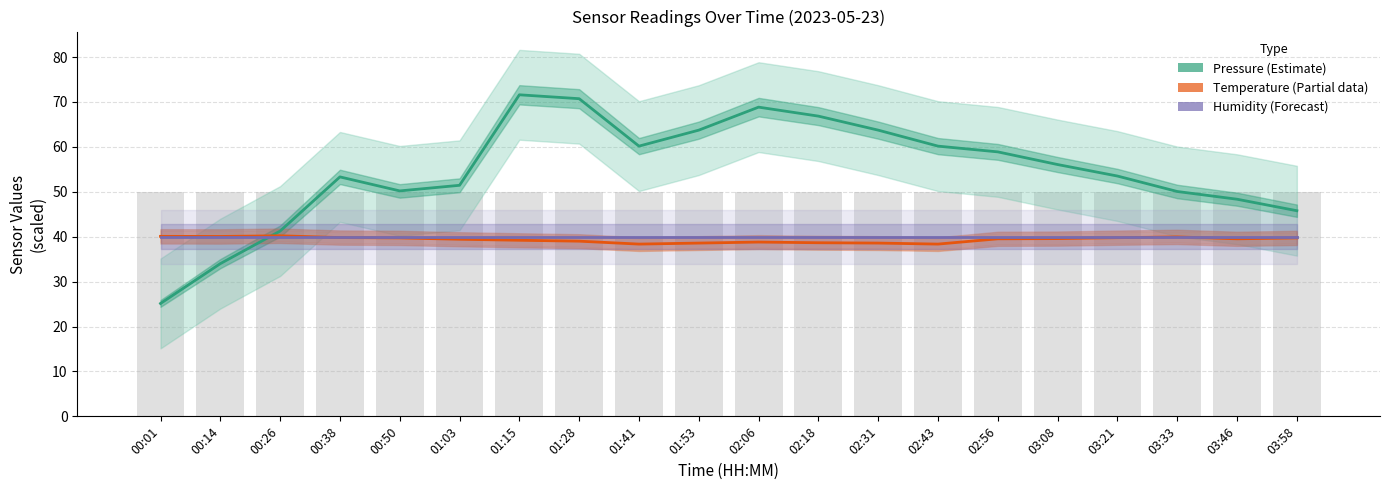

How many Temperature (°C × 2.5) values are between 38 and 39?

7